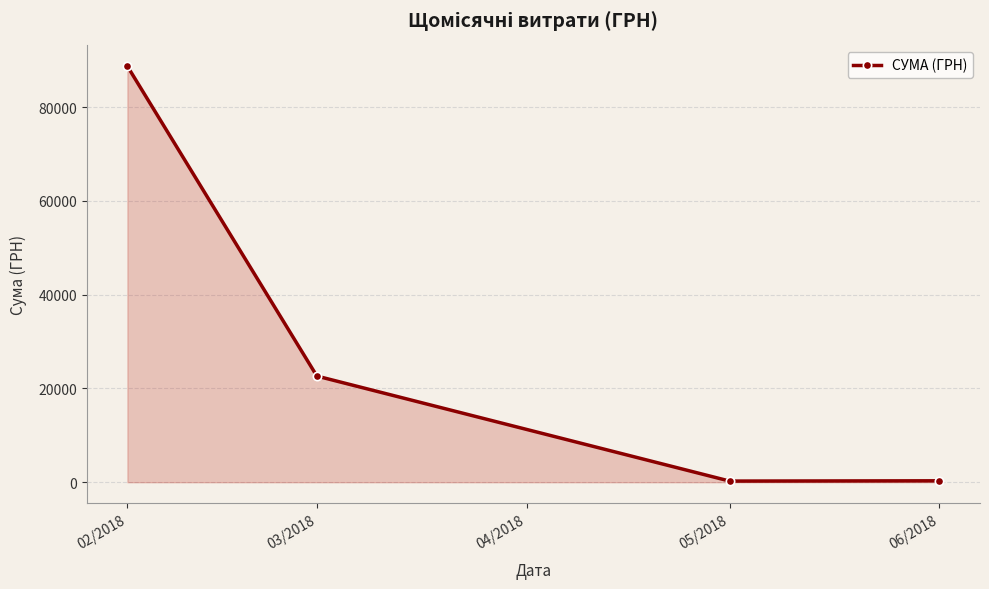

True or false: there are more than 2 points higher than both neighbors.

False